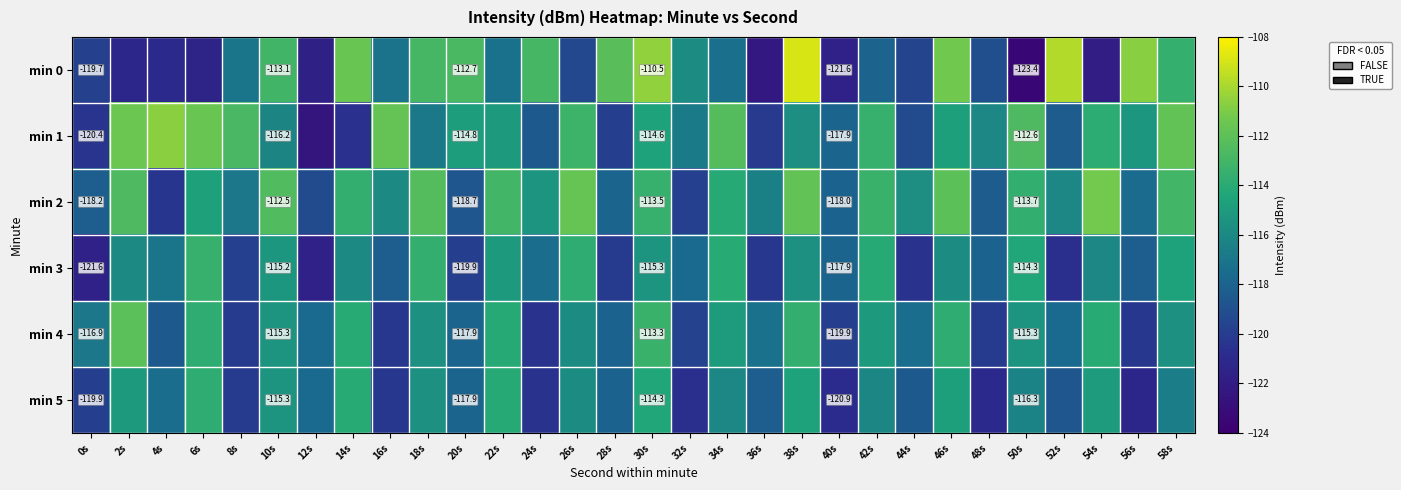

What is the highest value of the min 5 series?

-113.8